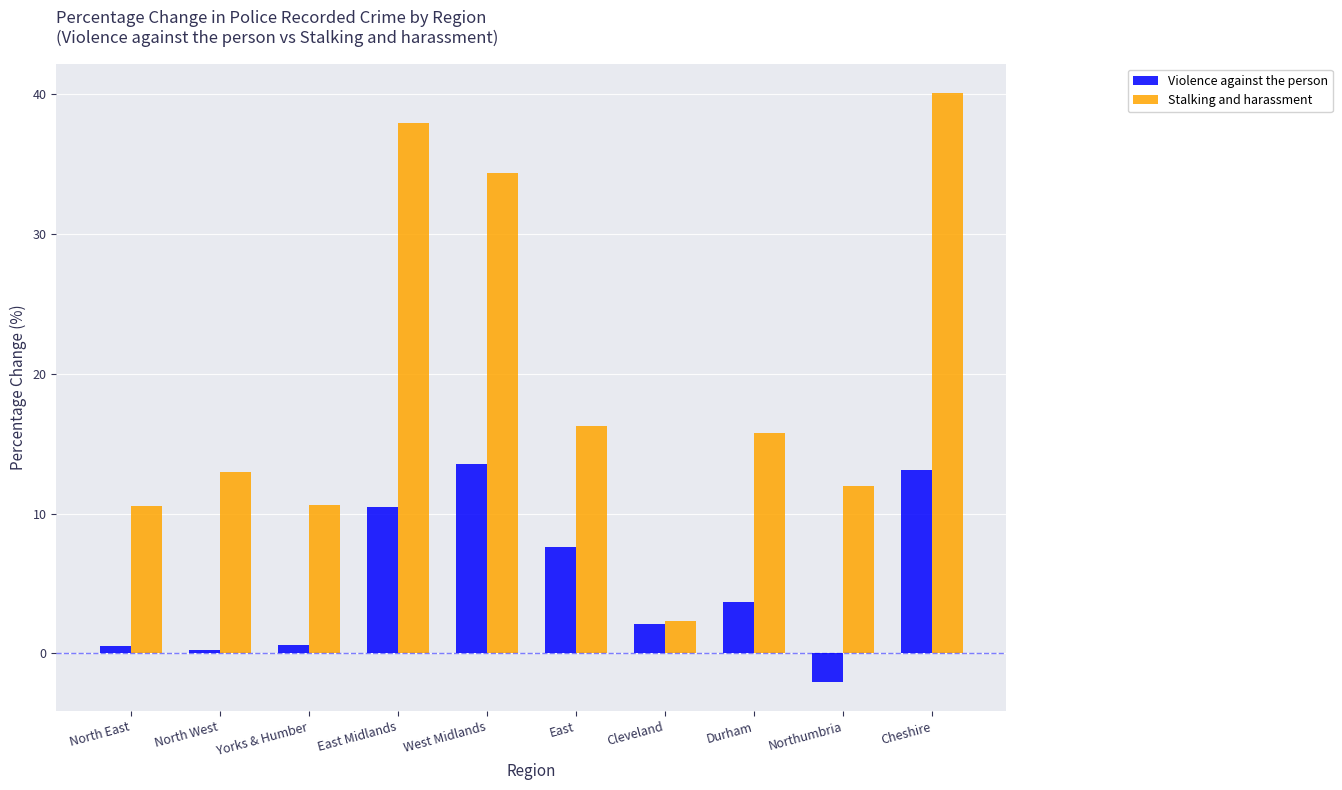

At Cheshire, list the series in order from largest to smallest.

Stalking and harassment, Violence against the person